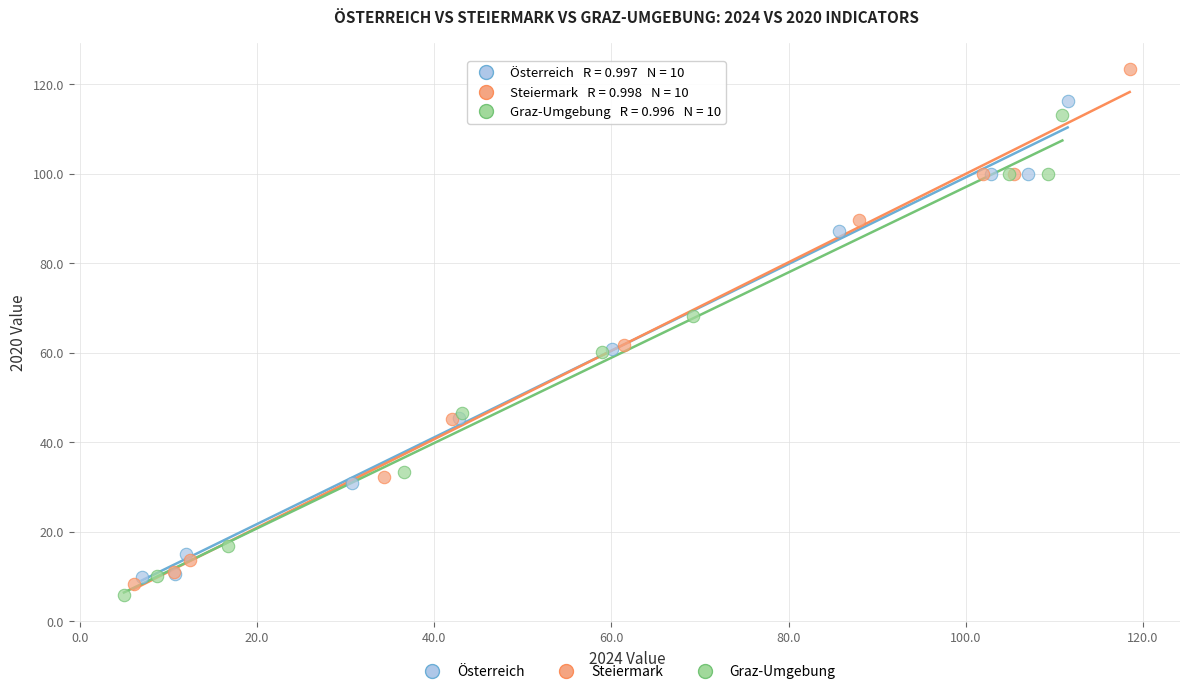

Which series has the largest Y range (max minus min)?

Steiermark